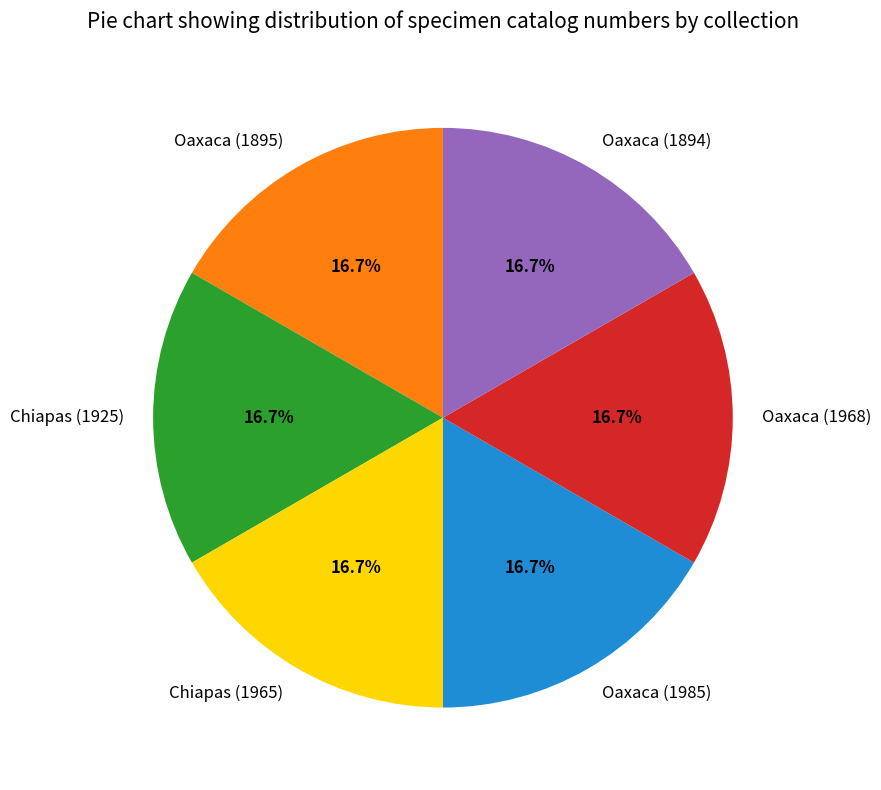

How many slices are in this pie chart?

6